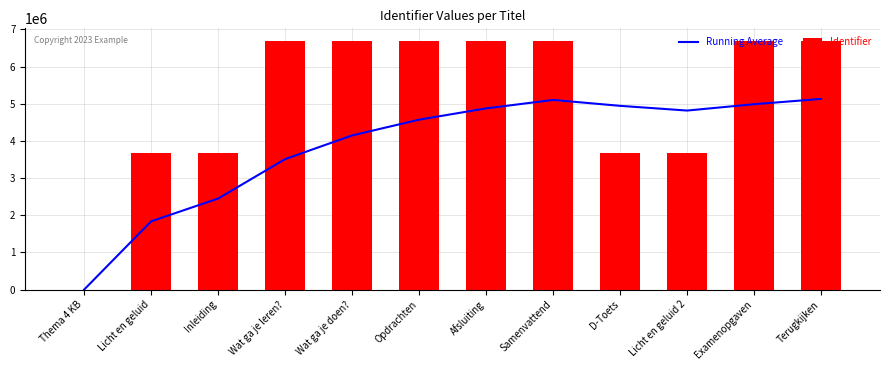

What is the difference between the highest and lowest values at Licht en geluid 2?

1143013.9